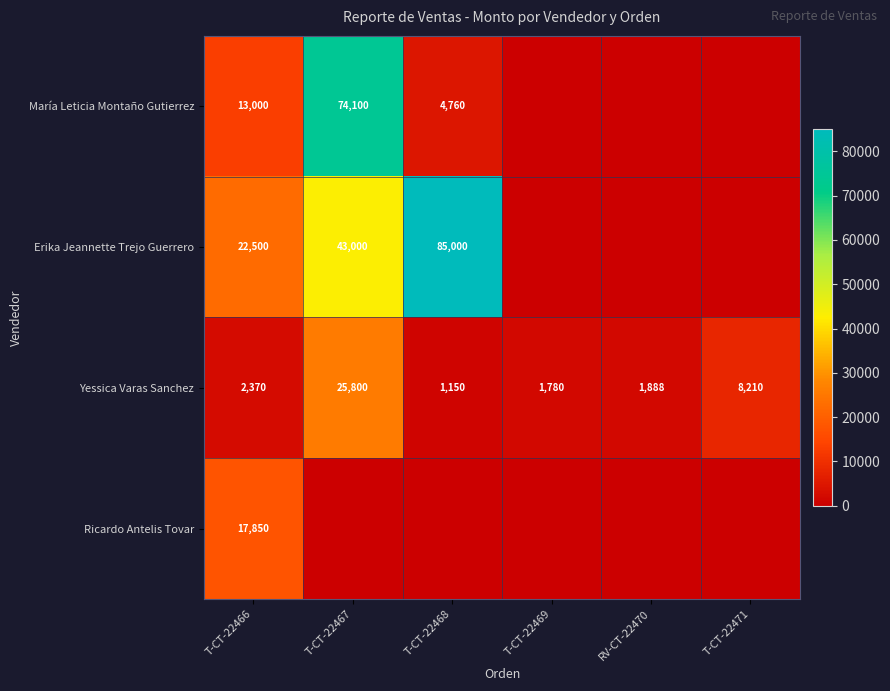

The value of Yessica Varas Sanchez at T-CT-22466 is 2370. True or false?

True